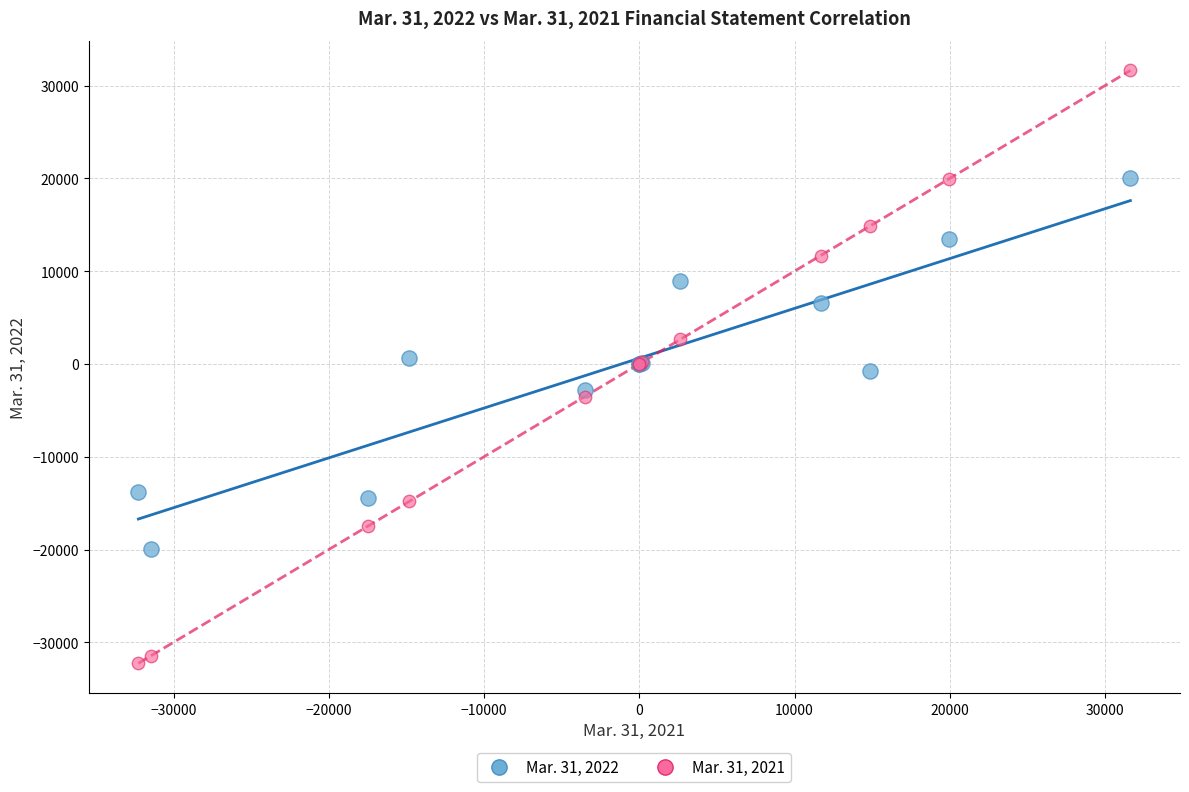

What are all the series names shown in the legend?

Mar. 31, 2022, Mar. 31, 2021